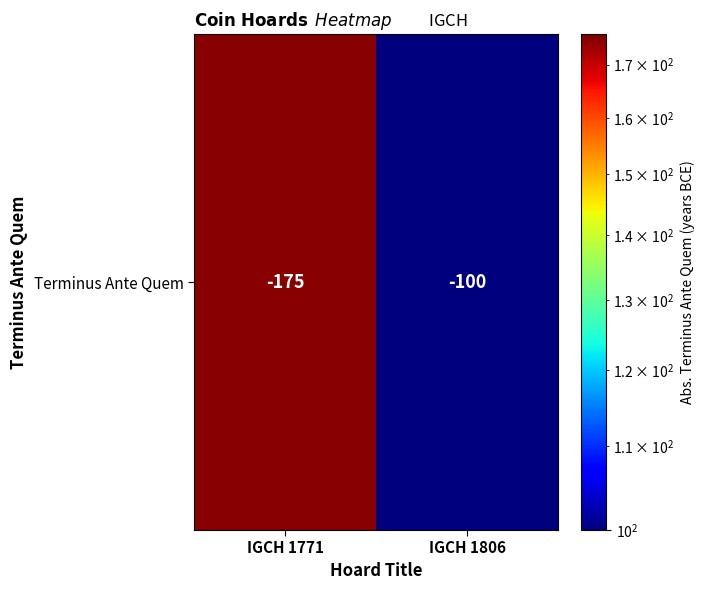

The value at IGCH 1806 is 100. True or false?

True